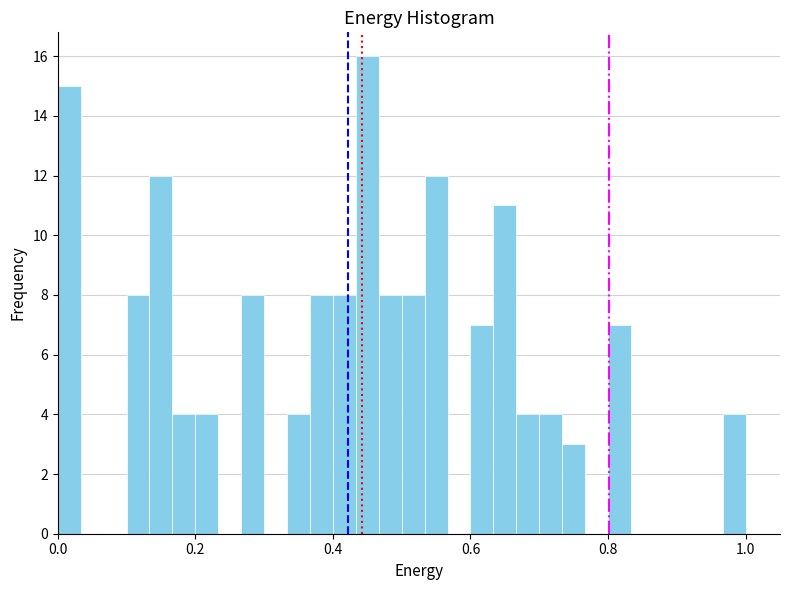

Read against the x-axis, roughly where is the centre of the tallest bar?

0.46